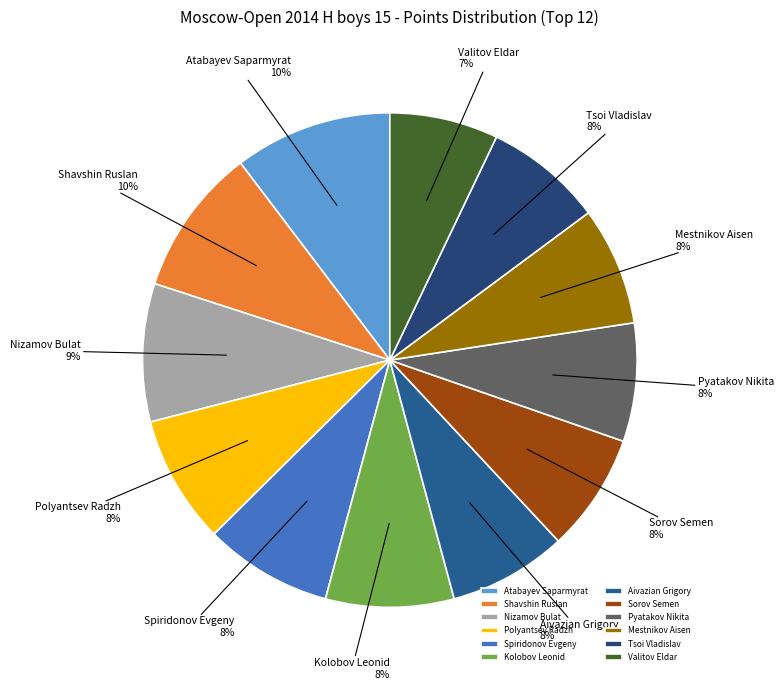

Is there any slice that represents more than half of the pie?

No